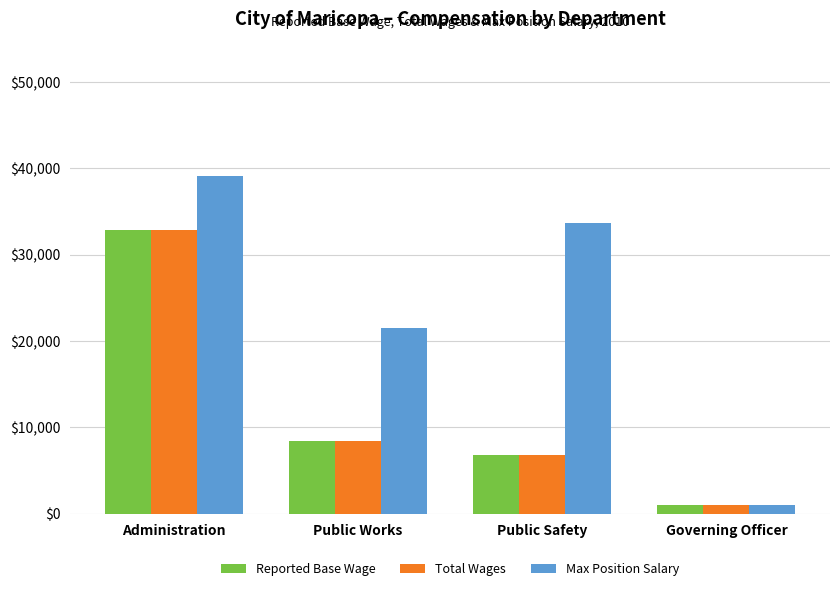

What is the total value across all series at Public Works?

38310